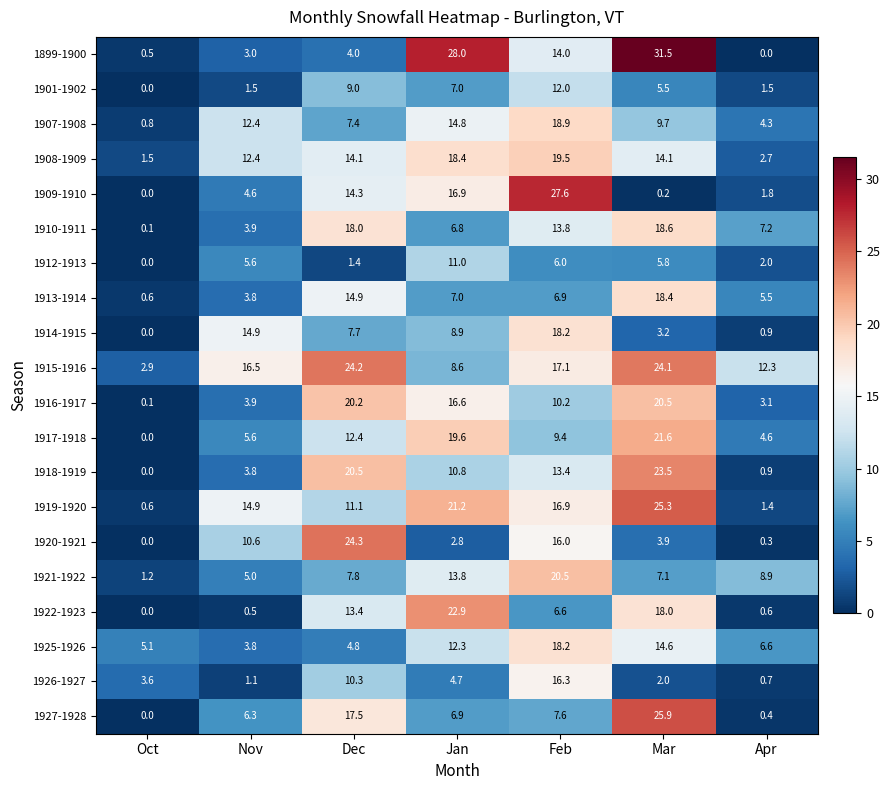

How many data points in 1921-1922 are less than 7?

2